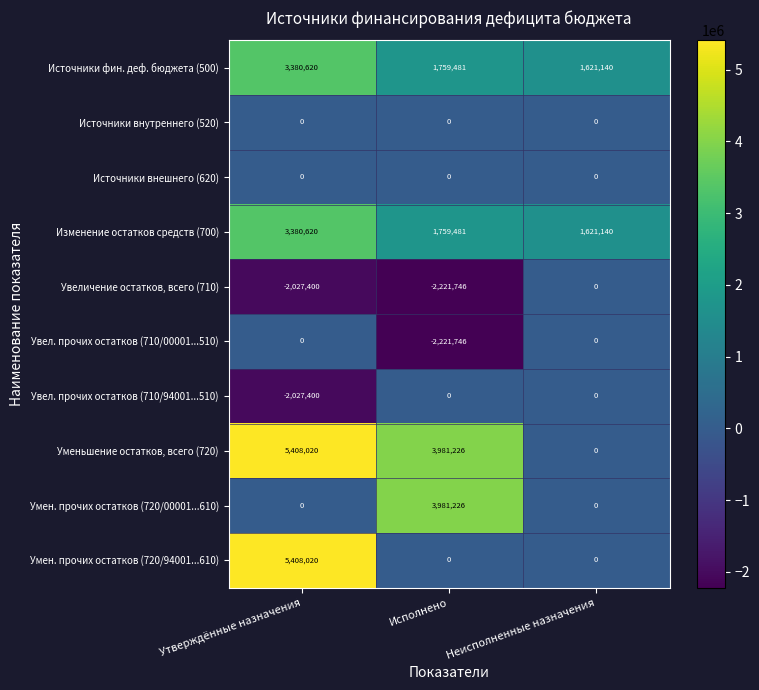

The Увел. прочих остатков (710/94001...510) series shows 0 at Неисполненные назначения. True or false?

True